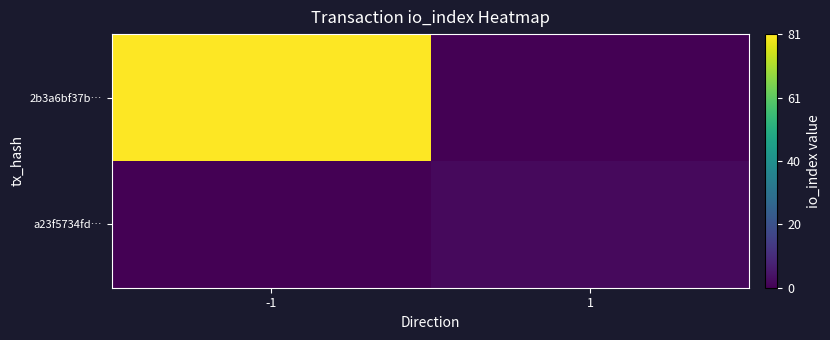

How many data points does each series have?

2